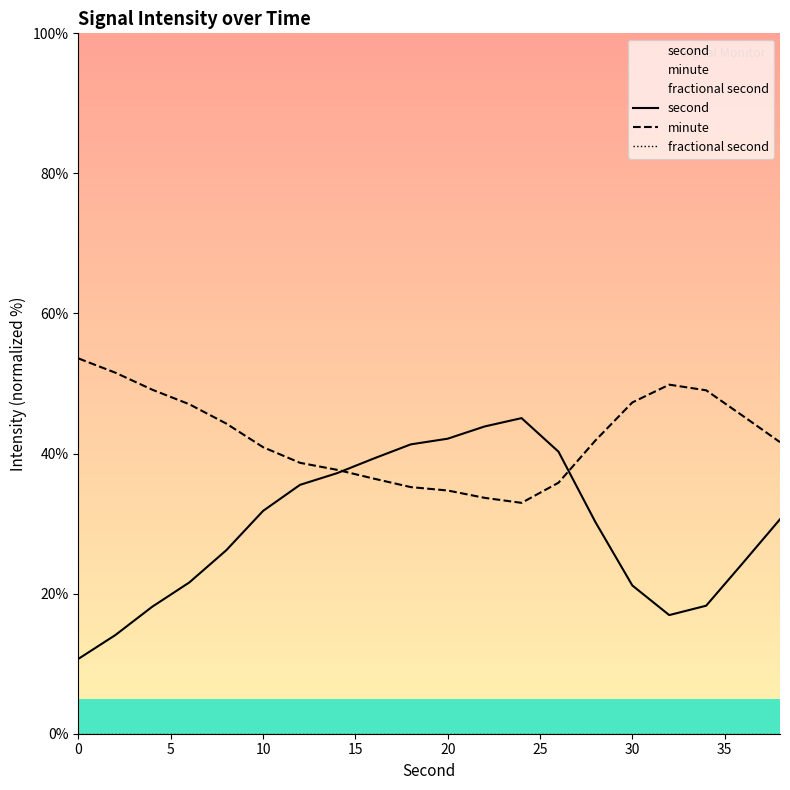

What is the average value of the minute series?

42.3